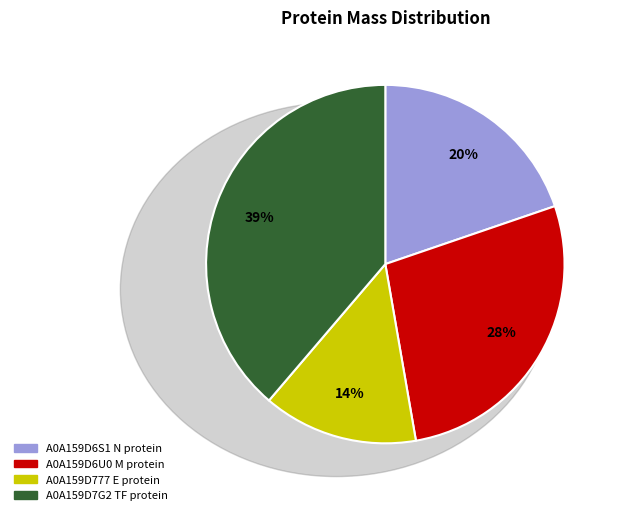

Which slice is the largest?

A0A159D7G2 TF protein